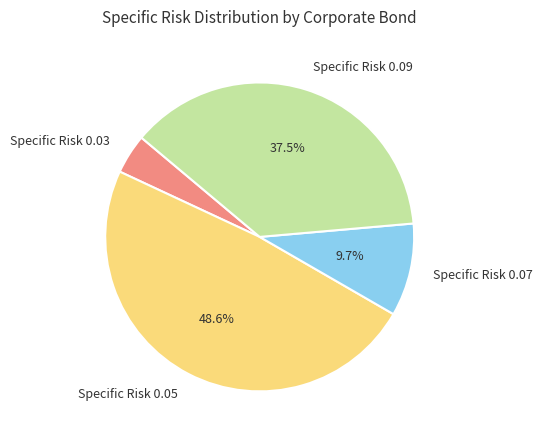

What is the largest slice in the pie chart?

Specific Risk 0.05